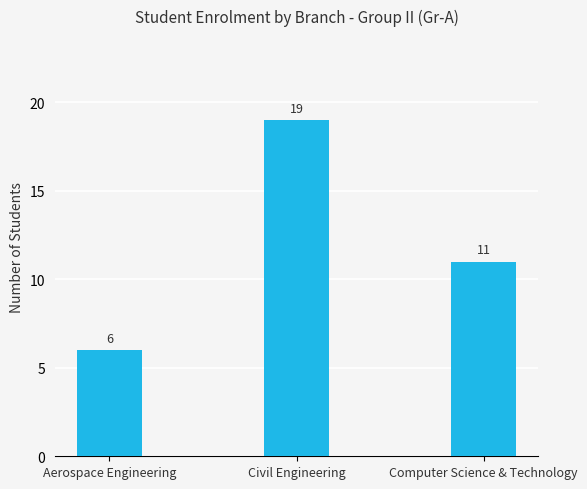

How many data points are less than 11?

1